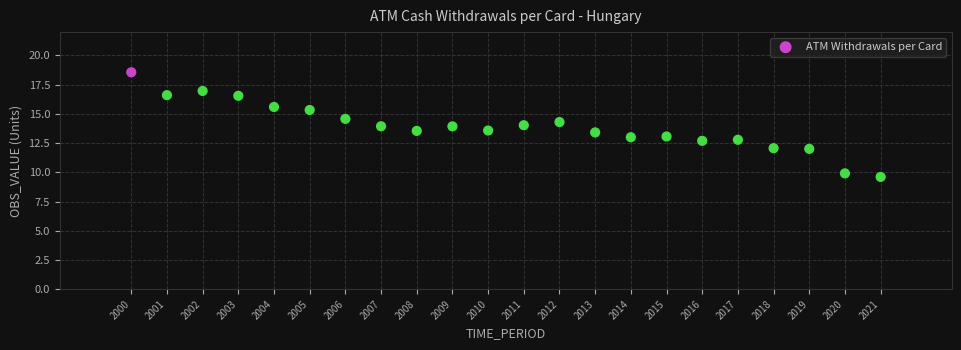

What is the range of X values (max minus min)?

21.0